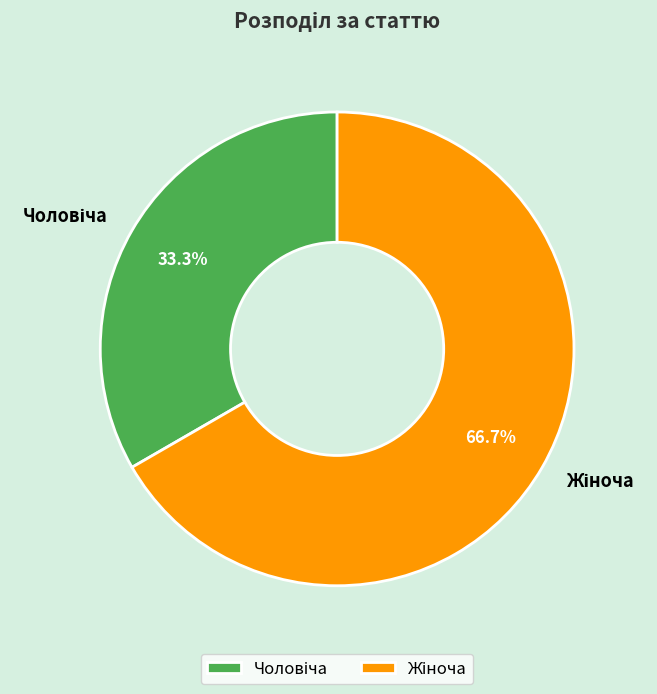

Count the number of slices in the pie.

2